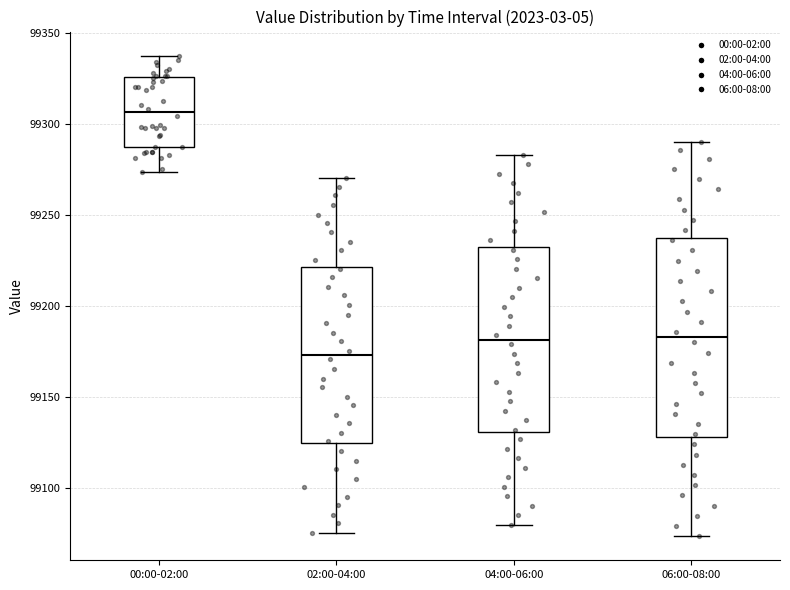

Reading left to right, read every box against the y-axis: the position of its median line, the range the box covers, and the ends of its whiskers. The values are not printed on the chart, so give them approximately, as read against the axis.

00:00-02:00: median 99305, box 99285 to 99325, whiskers 99275 to 99335
02:00-04:00: median 99175, box 99125 to 99220, whiskers 99075 to 99270
04:00-06:00: median 99180, box 99130 to 99230, whiskers 99080 to 99285
06:00-08:00: median 99185, box 99130 to 99240, whiskers 99075 to 99290